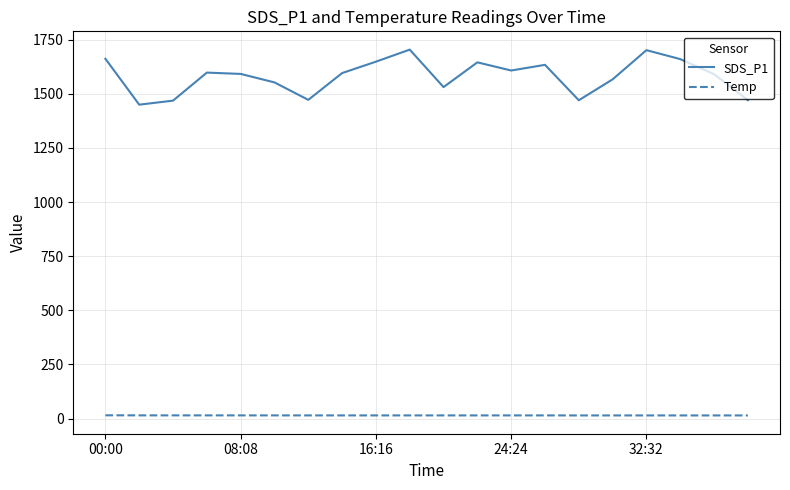

Which series has the largest total across all categories?

SDS_P1